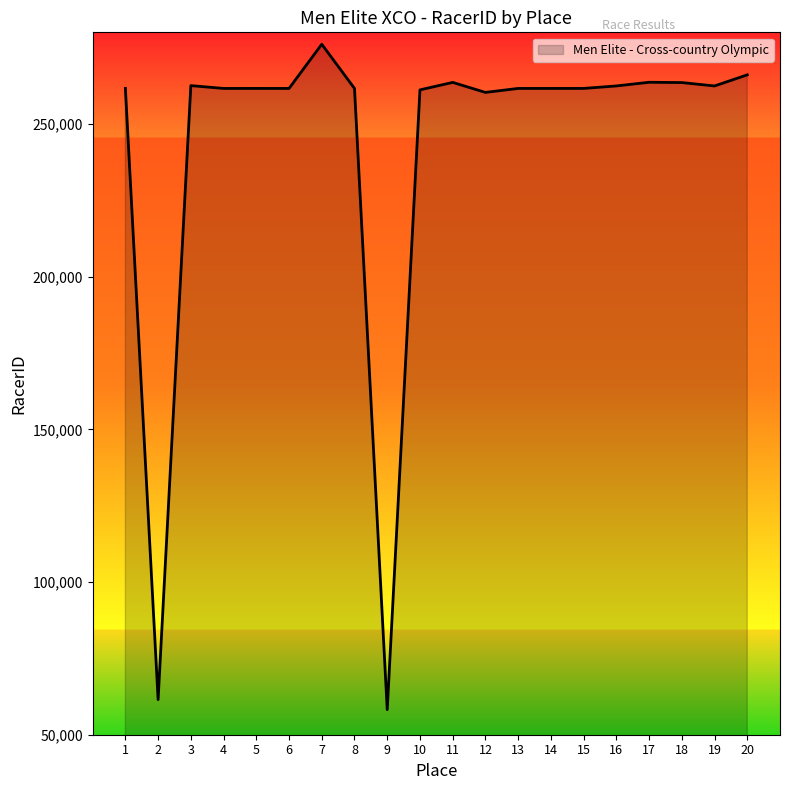

What is the change in value from 2 to 12?

+198832